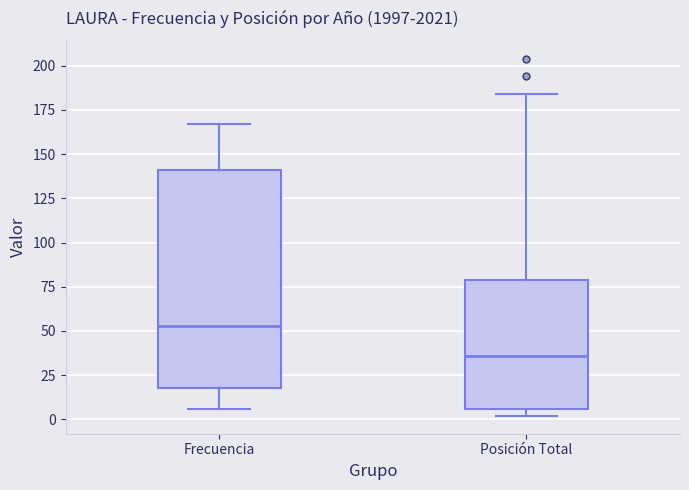

Comparing the boxes themselves (not the whiskers), which one is the tallest?

Frecuencia